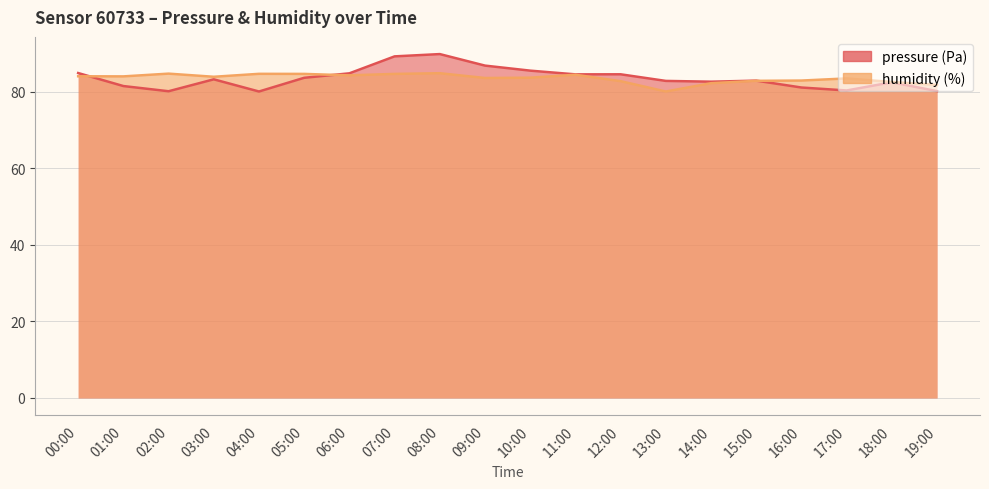

Is it true that humidity equals 146.1 at 08:00?

False